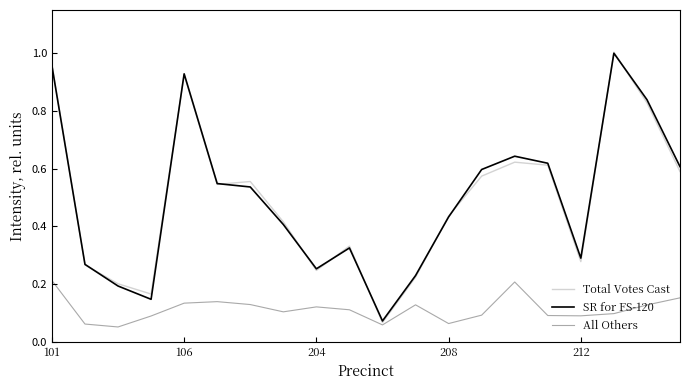

Which series has the largest range (max minus min)?

Total Votes Cast